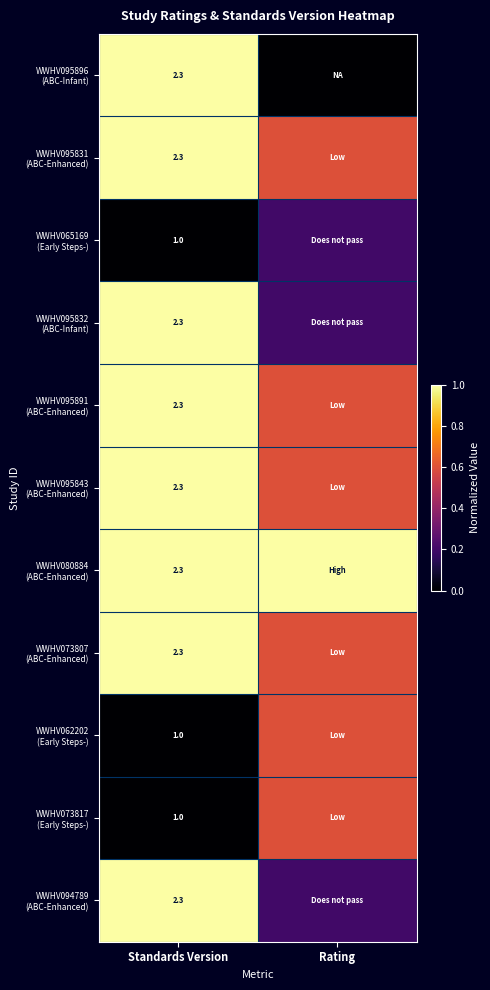

Which category has the lowest value in the WWHV095891 (ABC-Enhanced) series?

Rating